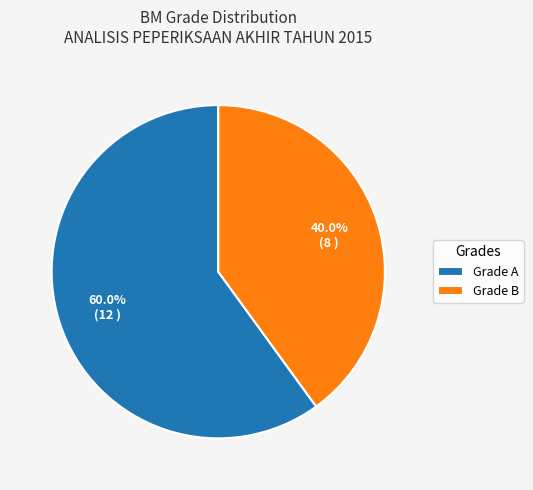

Rank the categories by value from lowest to highest.

Grade B, Grade A